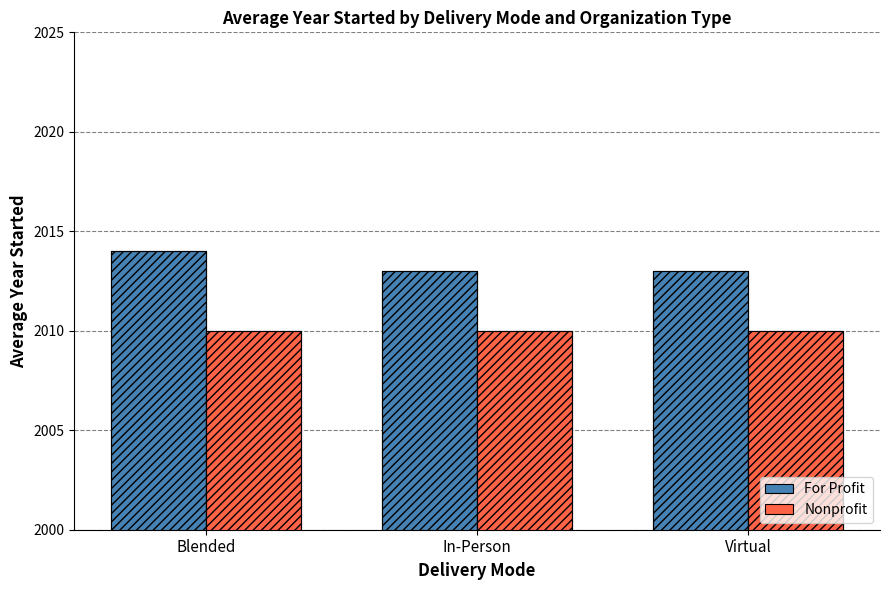

What are all the series names shown in the legend?

For Profit, Nonprofit